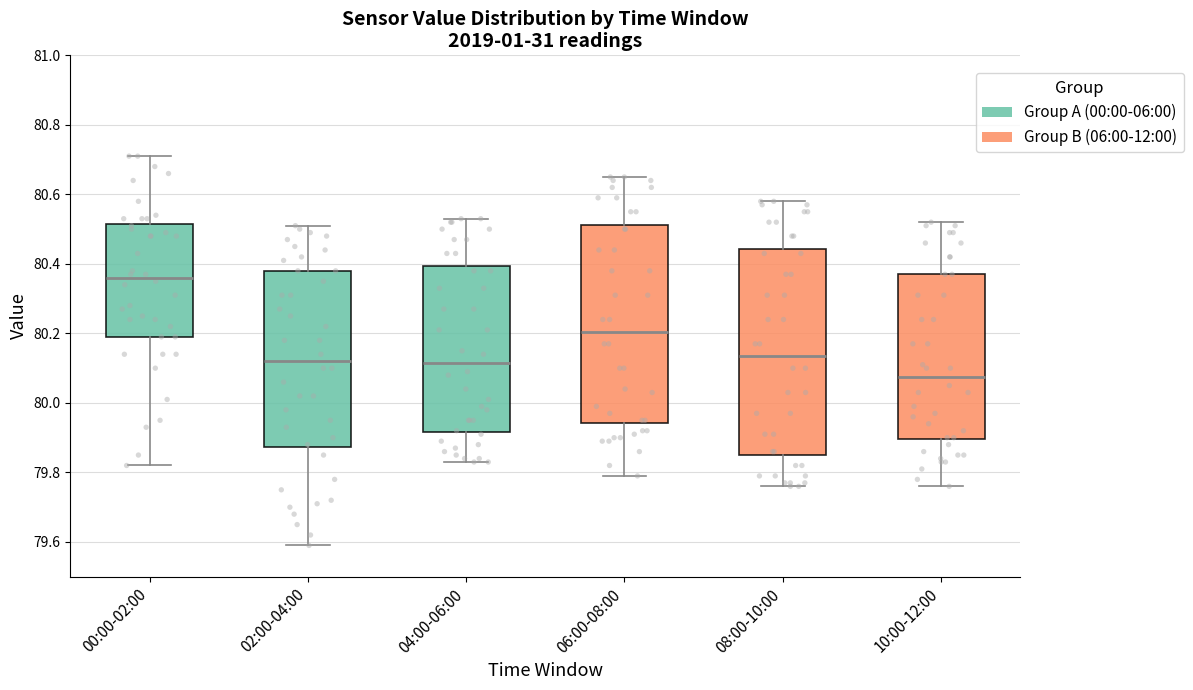

Reading left to right, read every box against the y-axis: the position of its median line, the range the box covers, and the ends of its whiskers. The values are not printed on the chart, so give them approximately, as read against the axis.

00:00-02:00: median 80.36, box 80.20 to 80.52, whiskers 79.82 to 80.72
02:00-04:00: median 80.12, box 79.88 to 80.38, whiskers 79.60 to 80.52
04:00-06:00: median 80.12, box 79.92 to 80.40, whiskers 79.84 to 80.54
06:00-08:00: median 80.20, box 79.94 to 80.52, whiskers 79.80 to 80.66
08:00-10:00: median 80.14, box 79.86 to 80.44, whiskers 79.76 to 80.58
10:00-12:00: median 80.08, box 79.90 to 80.38, whiskers 79.76 to 80.52